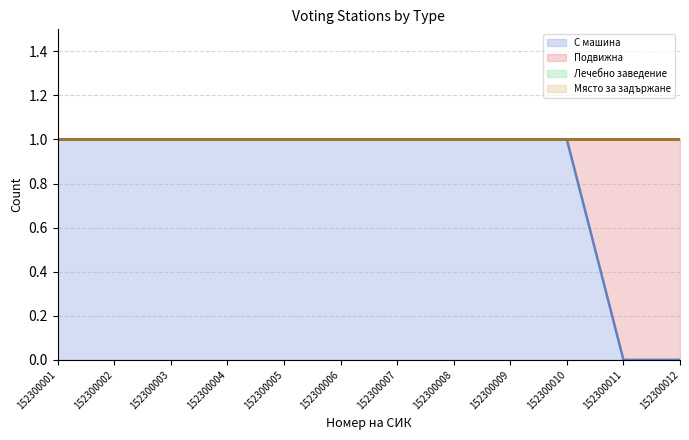

At which label does Подвижна reach its minimum?

152300001